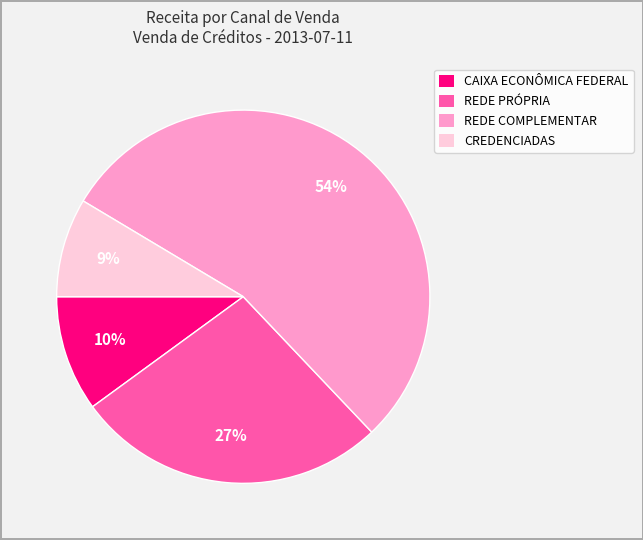

Which category has the biggest portion of the pie?

REDE COMPLEMENTAR